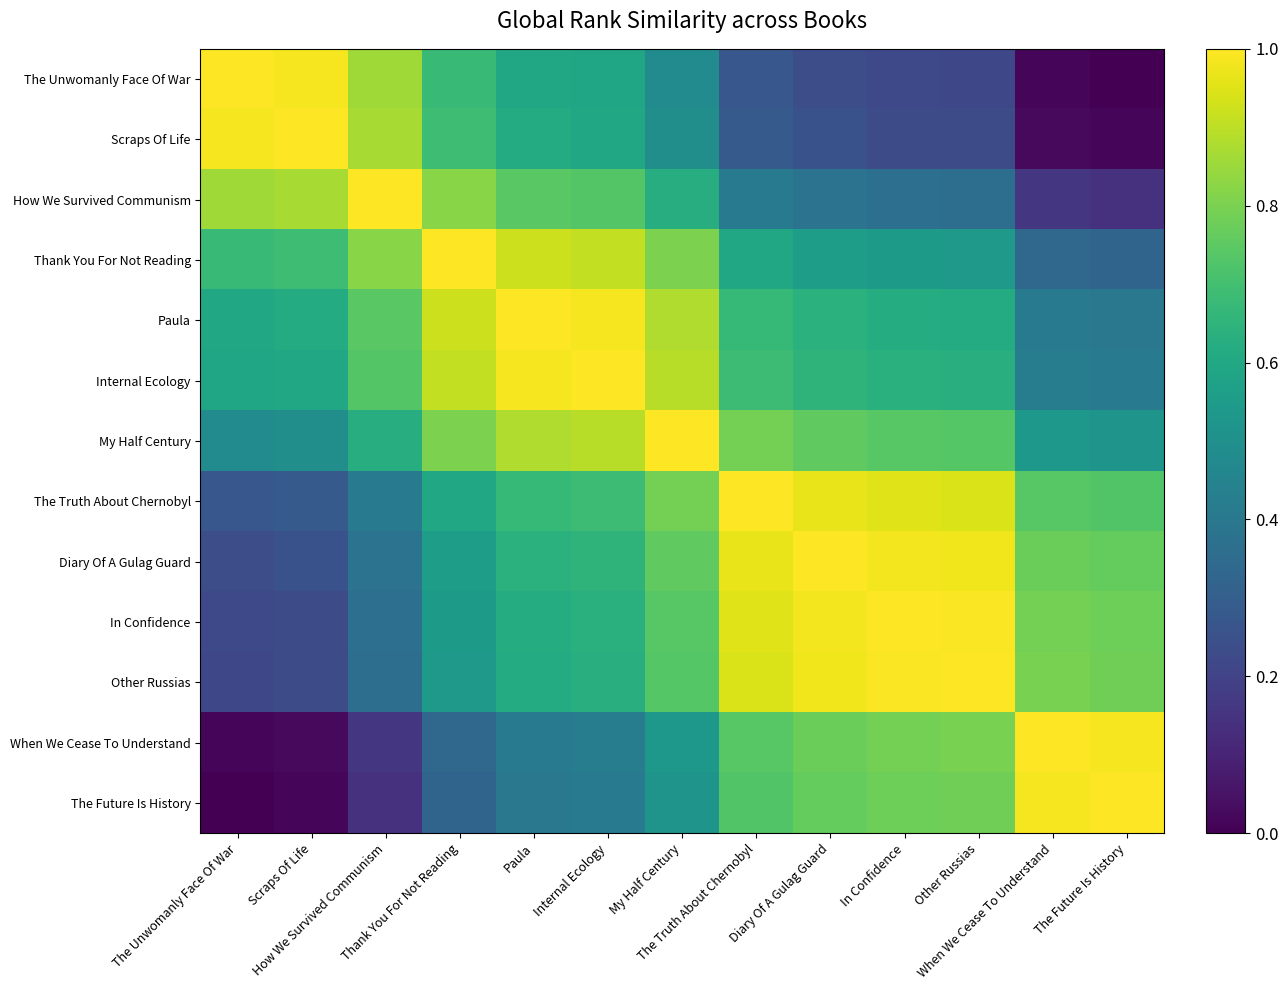

Reading right to left, transcribe all the data shown in this chart.

The Unwomanly Face Of War: The Future Is History=0.0	When We Cease To Understand=0.0	Other Russias=0.2	In Confidence=0.2	Diary Of A Gulag Guard=0.2	The Truth About Chernobyl=0.3	My Half Century=0.5	Internal Ecology=0.6	Paula=0.6	Thank You For Not Reading=0.7	How We Survived Communism=0.9	Scraps Of Life=1.0	The Unwomanly Face Of War=1.0
Scraps Of Life: The Future Is History=0.0	When We Cease To Understand=0.0	Other Russias=0.2	In Confidence=0.2	Diary Of A Gulag Guard=0.3	The Truth About Chernobyl=0.3	My Half Century=0.5	Internal Ecology=0.6	Paula=0.6	Thank You For Not Reading=0.7	How We Survived Communism=0.9	Scraps Of Life=1.0	The Unwomanly Face Of War=1.0
How We Survived Communism: The Future Is History=0.1	When We Cease To Understand=0.2	Other Russias=0.4	In Confidence=0.4	Diary Of A Gulag Guard=0.4	The Truth About Chernobyl=0.4	My Half Century=0.6	Internal Ecology=0.7	Paula=0.7	Thank You For Not Reading=0.8	How We Survived Communism=1.0	Scraps Of Life=0.9	The Unwomanly Face Of War=0.9
Thank You For Not Reading: The Future Is History=0.3	When We Cease To Understand=0.3	Other Russias=0.5	In Confidence=0.5	Diary Of A Gulag Guard=0.6	The Truth About Chernobyl=0.6	My Half Century=0.8	Internal Ecology=0.9	Paula=0.9	Thank You For Not Reading=1.0	How We Survived Communism=0.8	Scraps Of Life=0.7	The Unwomanly Face Of War=0.7
Paula: The Future Is History=0.4	When We Cease To Understand=0.4	Other Russias=0.6	In Confidence=0.6	Diary Of A Gulag Guard=0.6	The Truth About Chernobyl=0.7	My Half Century=0.9	Internal Ecology=1.0	Paula=1.0	Thank You For Not Reading=0.9	How We Survived Communism=0.7	Scraps Of Life=0.6	The Unwomanly Face Of War=0.6
Internal Ecology: The Future Is History=0.4	When We Cease To Understand=0.4	Other Russias=0.6	In Confidence=0.6	Diary Of A Gulag Guard=0.7	The Truth About Chernobyl=0.7	My Half Century=0.9	Internal Ecology=1.0	Paula=1.0	Thank You For Not Reading=0.9	How We Survived Communism=0.7	Scraps Of Life=0.6	The Unwomanly Face Of War=0.6
My Half Century: The Future Is History=0.5	When We Cease To Understand=0.5	Other Russias=0.7	In Confidence=0.7	Diary Of A Gulag Guard=0.8	The Truth About Chernobyl=0.8	My Half Century=1.0	Internal Ecology=0.9	Paula=0.9	Thank You For Not Reading=0.8	How We Survived Communism=0.6	Scraps Of Life=0.5	The Unwomanly Face Of War=0.5
The Truth About Chernobyl: The Future Is History=0.7	When We Cease To Understand=0.7	Other Russias=0.9	In Confidence=0.9	Diary Of A Gulag Guard=1.0	The Truth About Chernobyl=1.0	My Half Century=0.8	Internal Ecology=0.7	Paula=0.7	Thank You For Not Reading=0.6	How We Survived Communism=0.4	Scraps Of Life=0.3	The Unwomanly Face Of War=0.3
Diary Of A Gulag Guard: The Future Is History=0.8	When We Cease To Understand=0.8	Other Russias=1.0	In Confidence=1.0	Diary Of A Gulag Guard=1.0	The Truth About Chernobyl=1.0	My Half Century=0.8	Internal Ecology=0.7	Paula=0.6	Thank You For Not Reading=0.6	How We Survived Communism=0.4	Scraps Of Life=0.3	The Unwomanly Face Of War=0.2
In Confidence: The Future Is History=0.8	When We Cease To Understand=0.8	Other Russias=1.0	In Confidence=1.0	Diary Of A Gulag Guard=1.0	The Truth About Chernobyl=0.9	My Half Century=0.7	Internal Ecology=0.6	Paula=0.6	Thank You For Not Reading=0.5	How We Survived Communism=0.4	Scraps Of Life=0.2	The Unwomanly Face Of War=0.2
Other Russias: The Future Is History=0.8	When We Cease To Understand=0.8	Other Russias=1.0	In Confidence=1.0	Diary Of A Gulag Guard=1.0	The Truth About Chernobyl=0.9	My Half Century=0.7	Internal Ecology=0.6	Paula=0.6	Thank You For Not Reading=0.5	How We Survived Communism=0.4	Scraps Of Life=0.2	The Unwomanly Face Of War=0.2
When We Cease To Understand: The Future Is History=1.0	When We Cease To Understand=1.0	Other Russias=0.8	In Confidence=0.8	Diary Of A Gulag Guard=0.8	The Truth About Chernobyl=0.7	My Half Century=0.5	Internal Ecology=0.4	Paula=0.4	Thank You For Not Reading=0.3	How We Survived Communism=0.2	Scraps Of Life=0.0	The Unwomanly Face Of War=0.0
The Future Is History: The Future Is History=1.0	When We Cease To Understand=1.0	Other Russias=0.8	In Confidence=0.8	Diary Of A Gulag Guard=0.8	The Truth About Chernobyl=0.7	My Half Century=0.5	Internal Ecology=0.4	Paula=0.4	Thank You For Not Reading=0.3	How We Survived Communism=0.1	Scraps Of Life=0.0	The Unwomanly Face Of War=0.0